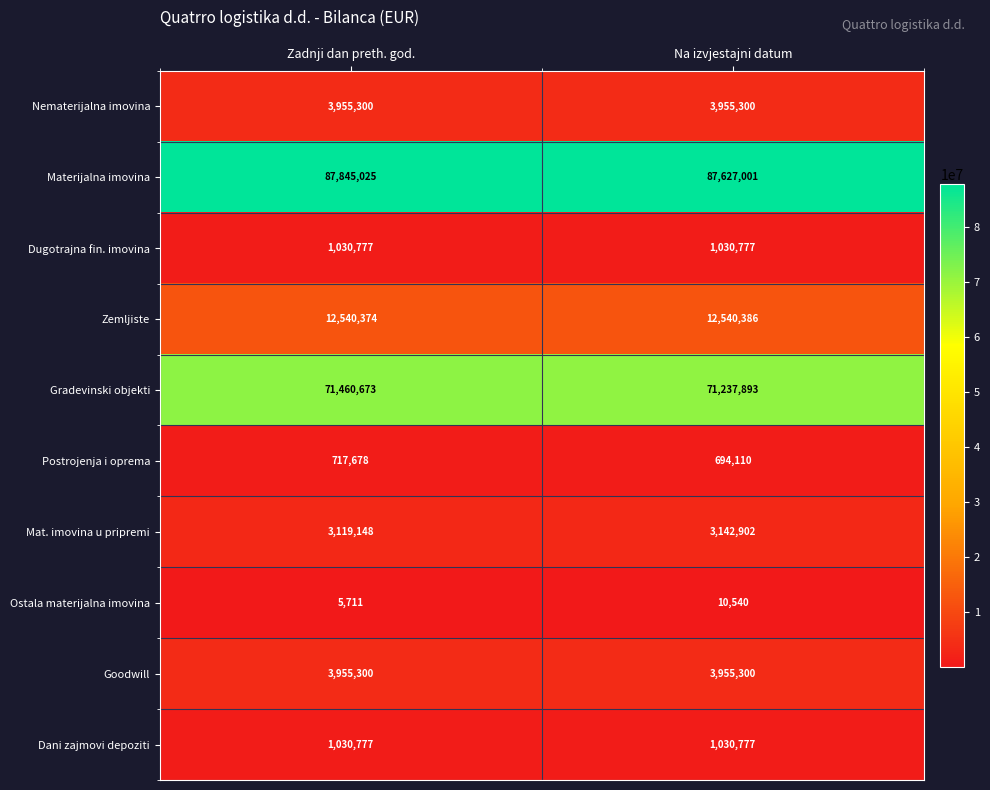

The Nematerijalna imovina series shows 3955300 at Zadnji dan preth. god.. True or false?

True